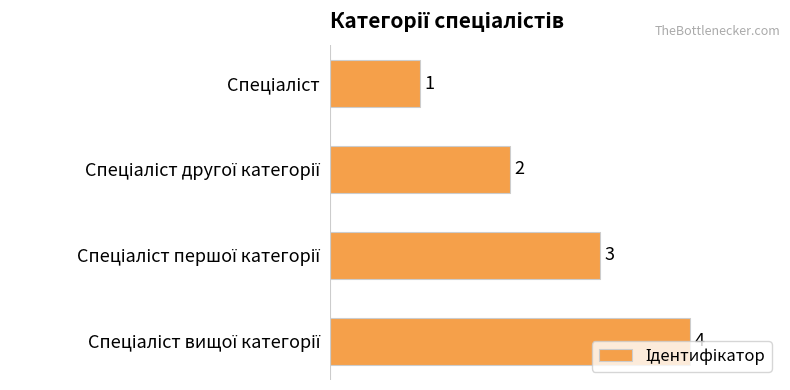

What is the difference between the maximum and minimum values?

3